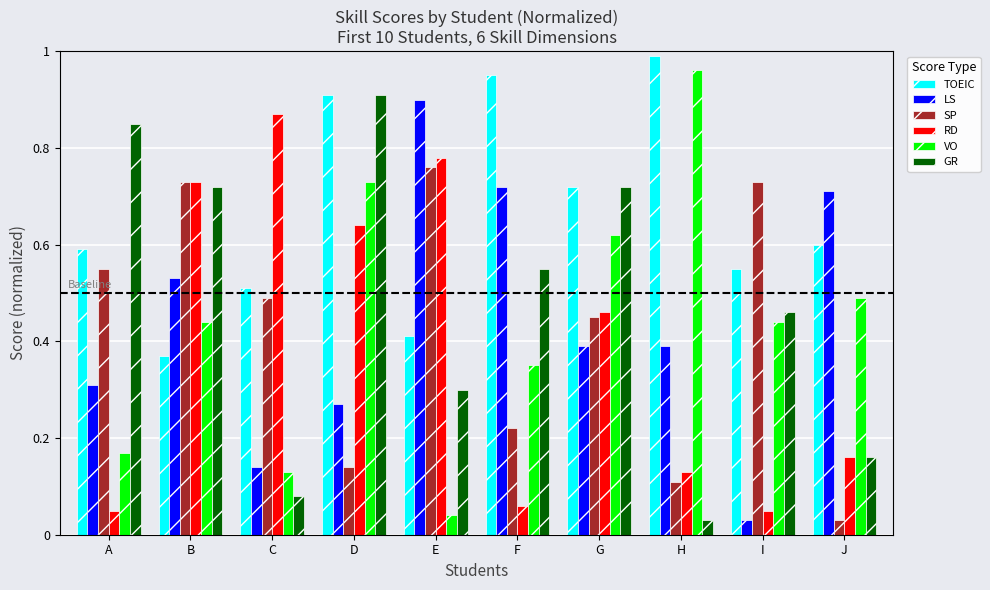

Where is SP nearest to the value 0?

J